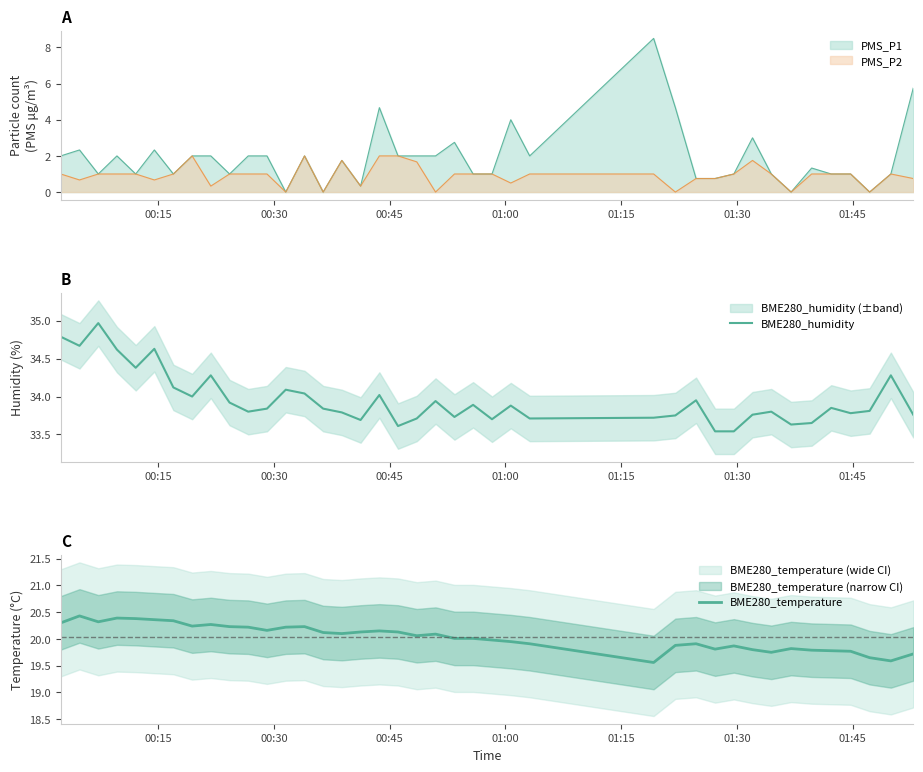

What is the highest value of the PMS_P1 series?

8.5